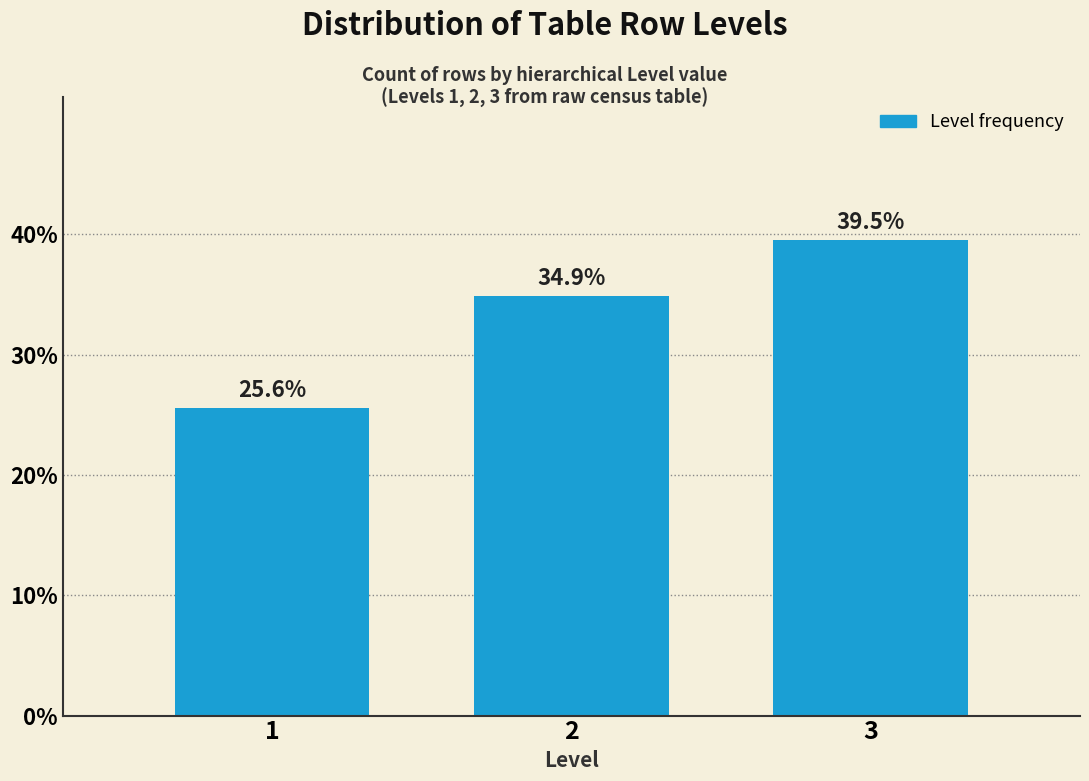

Reading left to right, what are all the values shown in this chart?

25.6	34.9	39.5